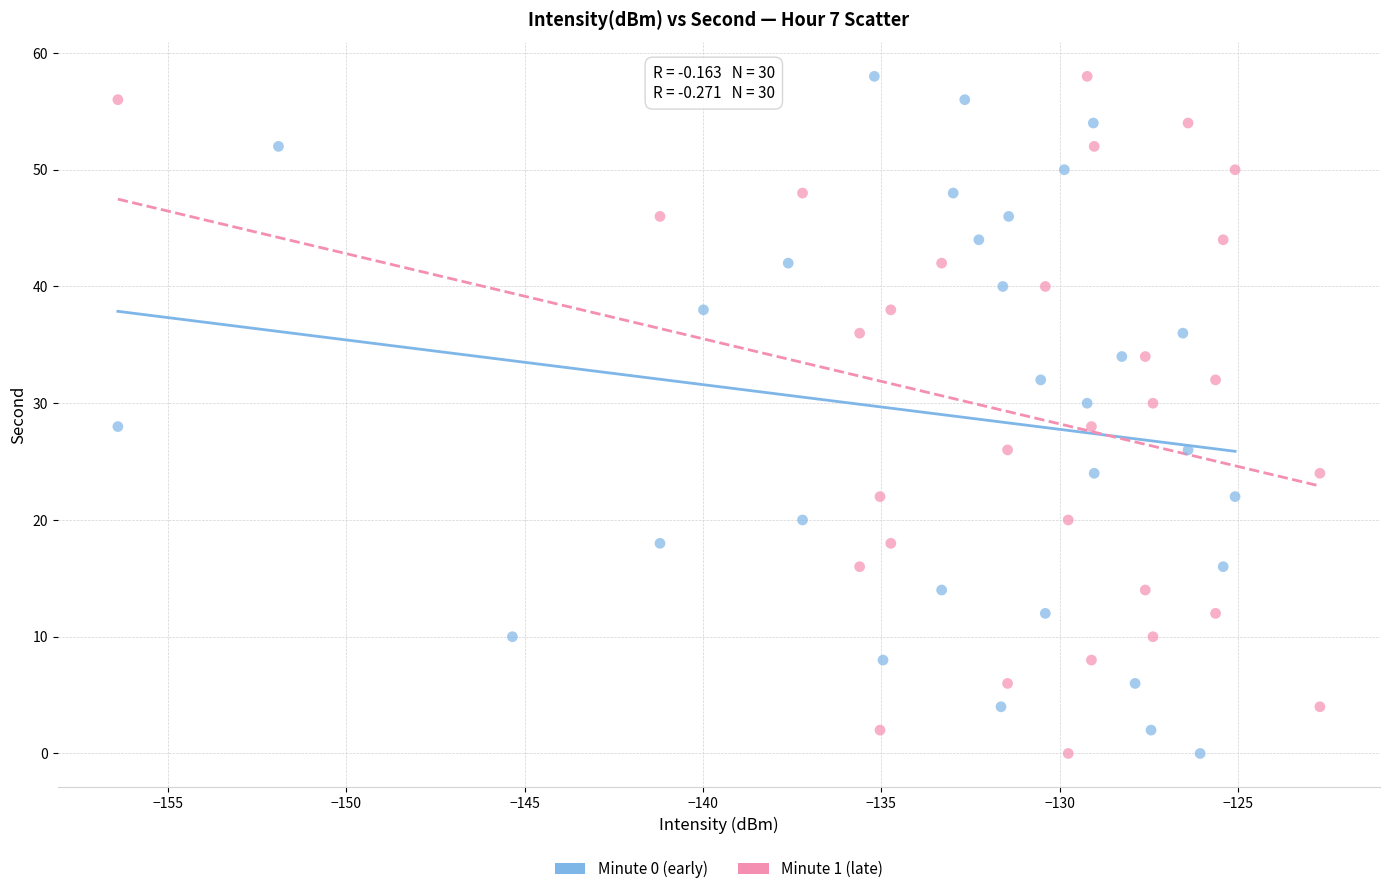

What are all the series names shown in the legend?

Minute 0 (early), Minute 1 (late)